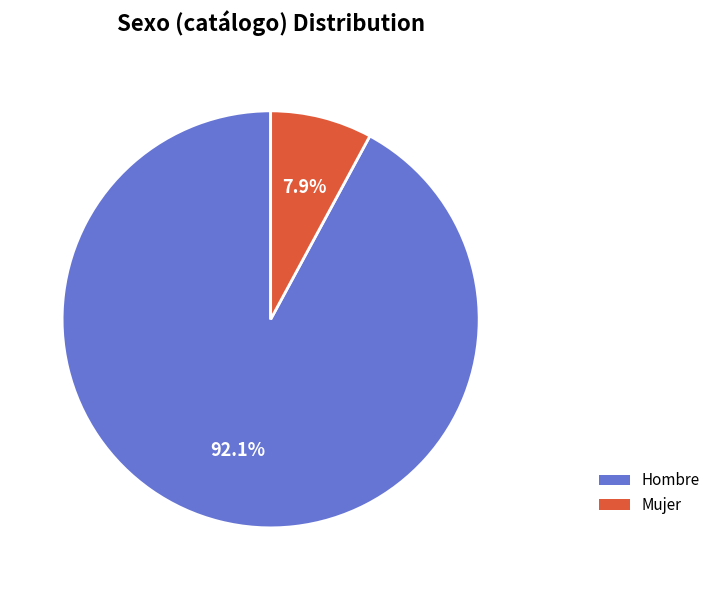

The Hombre slice represents 92% of the pie. True or false?

True